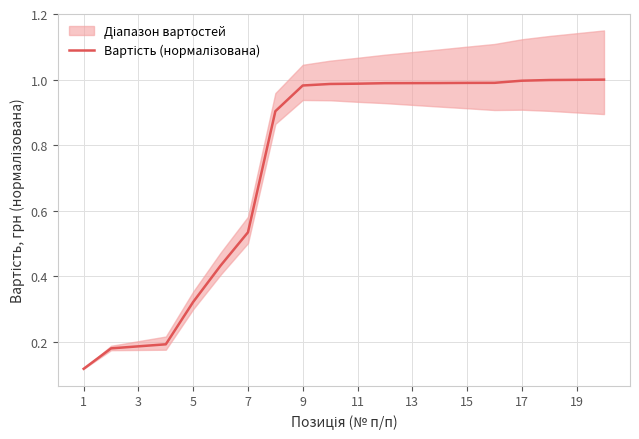

How many data points does each series have?

20